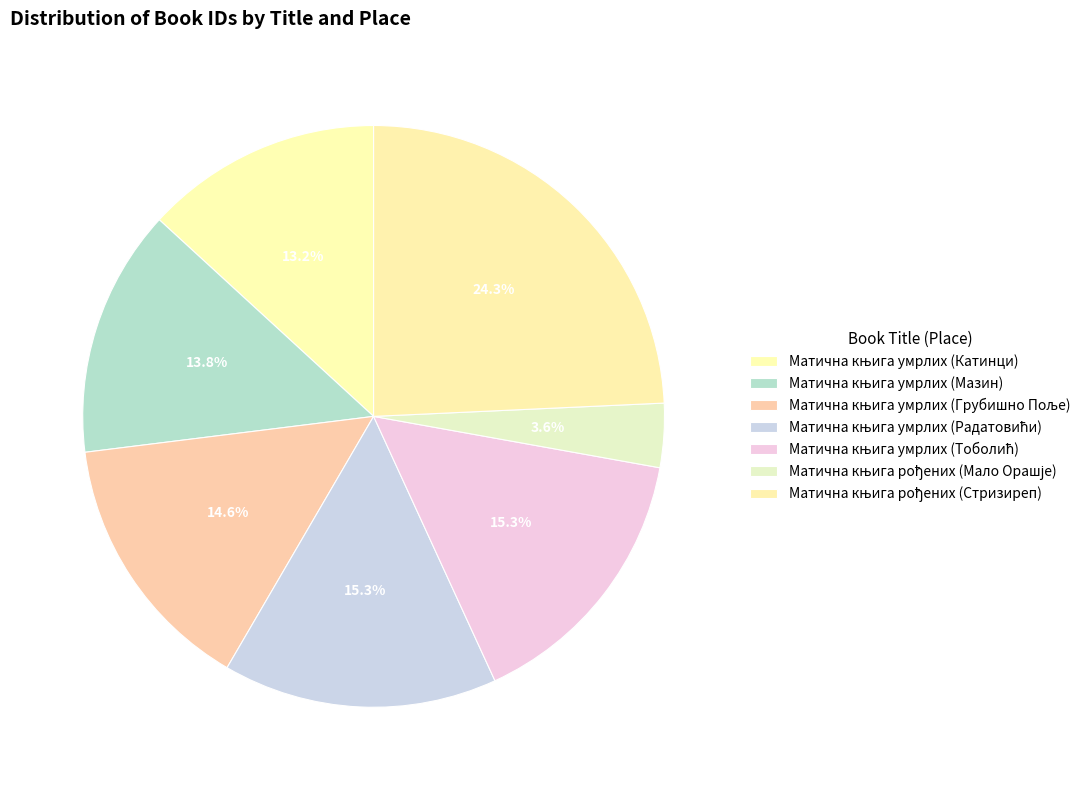

What is the change in value from Матична књига умрлих (Грубишно Поље) to Матична књига рођених (Мало Орашје)?

-5503